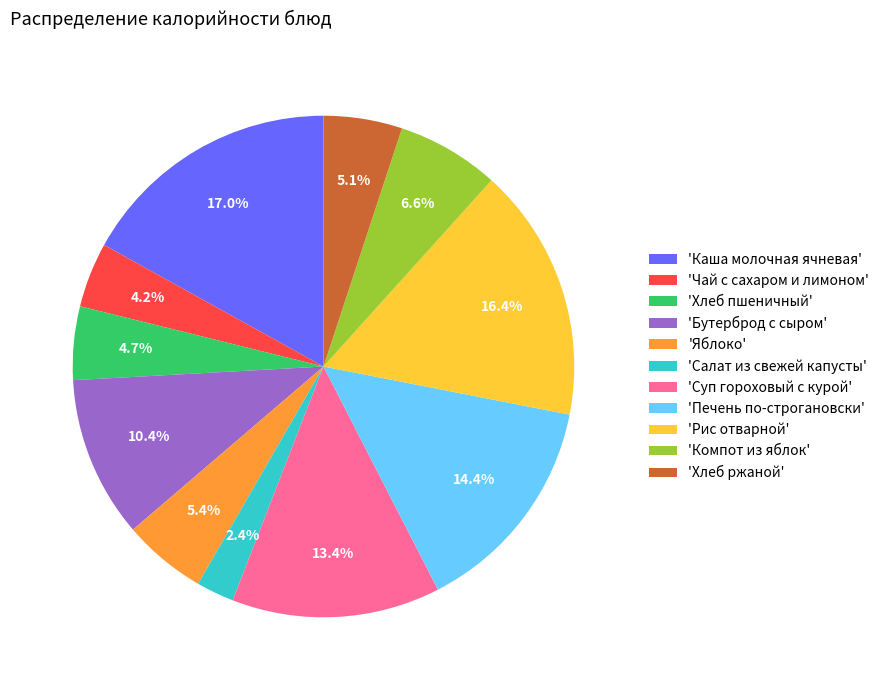

To the nearest percent, what is the average slice percentage?

9%